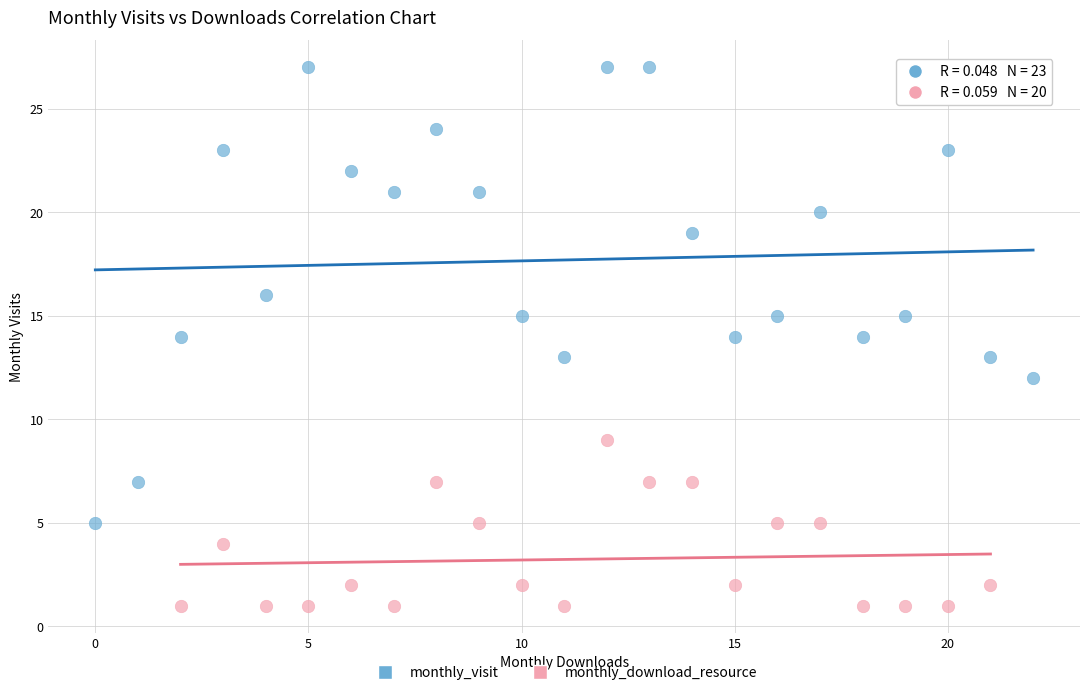

Which series reaches the maximum Y coordinate?

monthly_visit